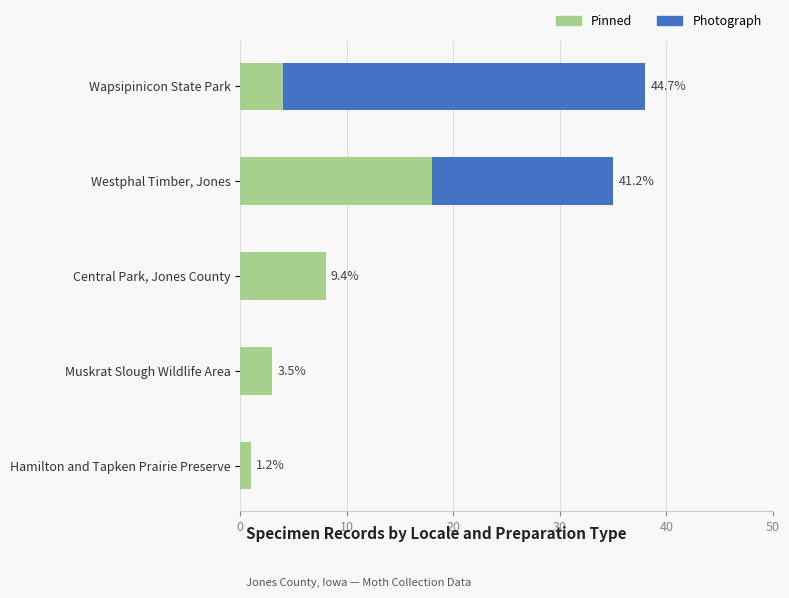

What are all the series names shown in the legend?

Pinned, Photograph